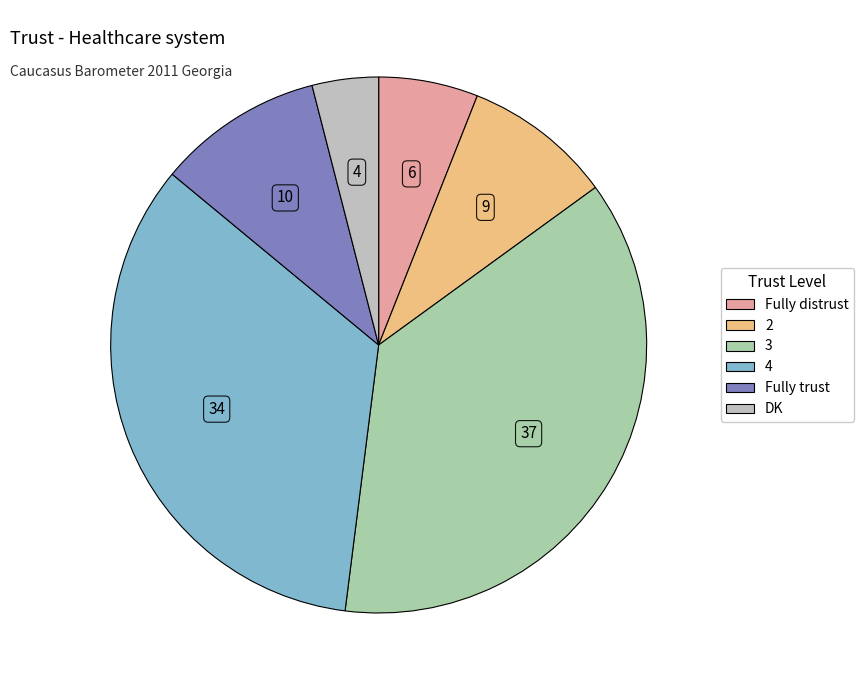

What is the total percentage of DK and 4?

38.0%